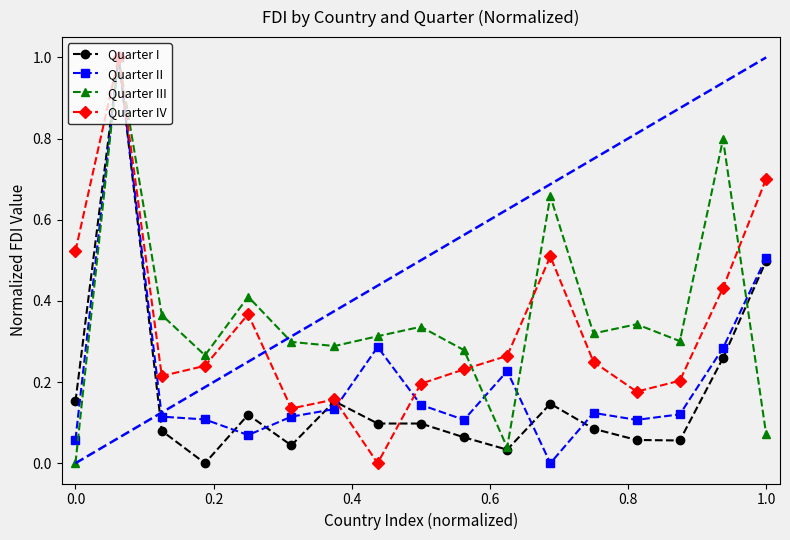

How many series are shown in this chart?

4